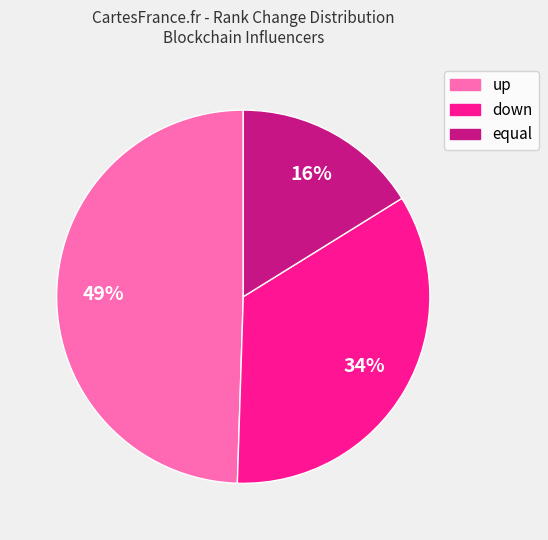

To the nearest percent, what is the average slice percentage?

33%